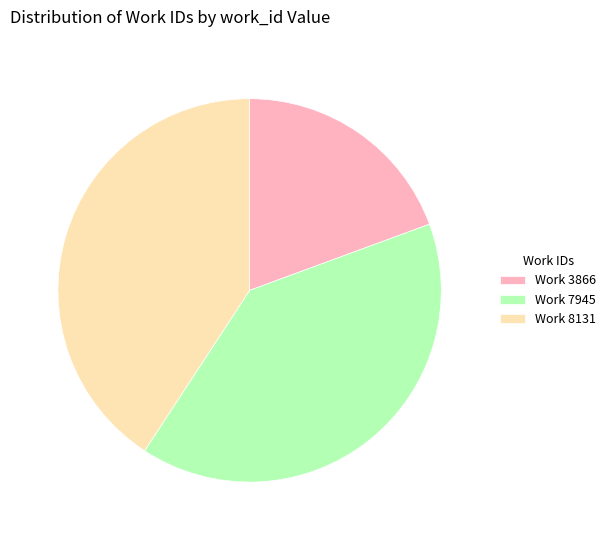

Is the sum of Work 3866 and Work 8131 greater than half?

Yes